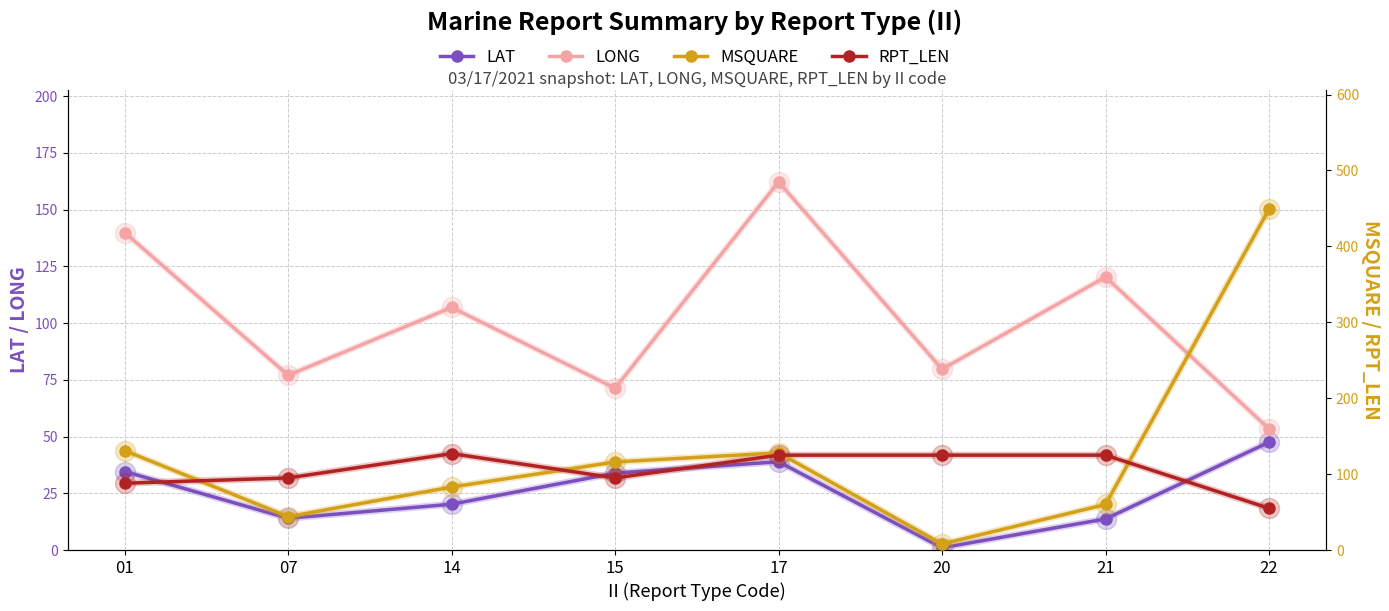

At 20, list the series in order from smallest to largest.

LAT, MSQUARE, LONG, RPT_LEN